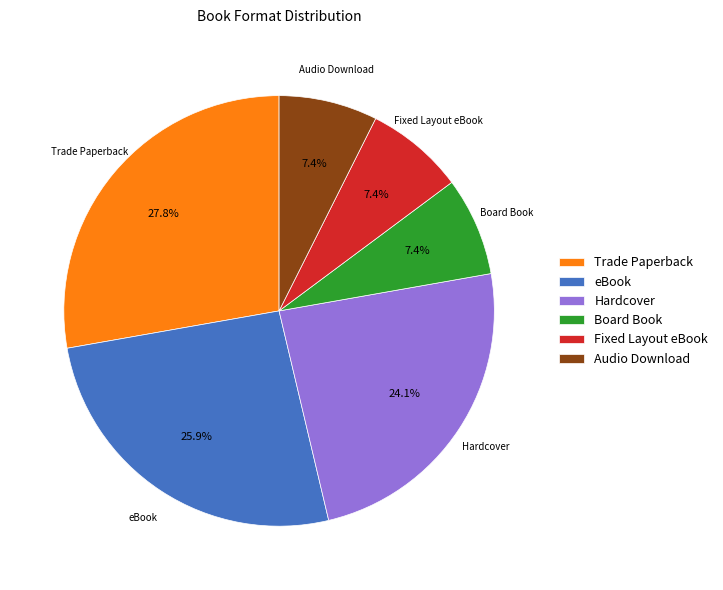

Which has a higher value, Hardcover or eBook?

eBook